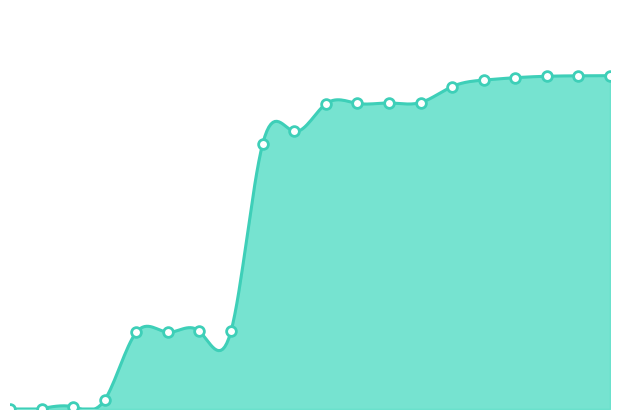

What is the value of the 1st point from the left?

19